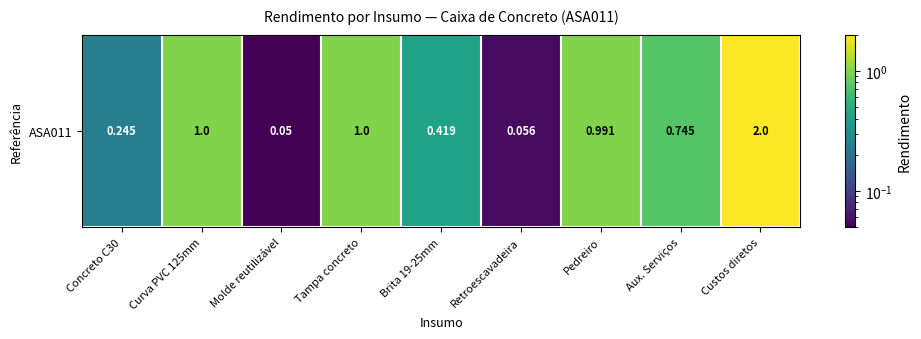

True or false: the data shows 0.2 at Concreto C30.

True